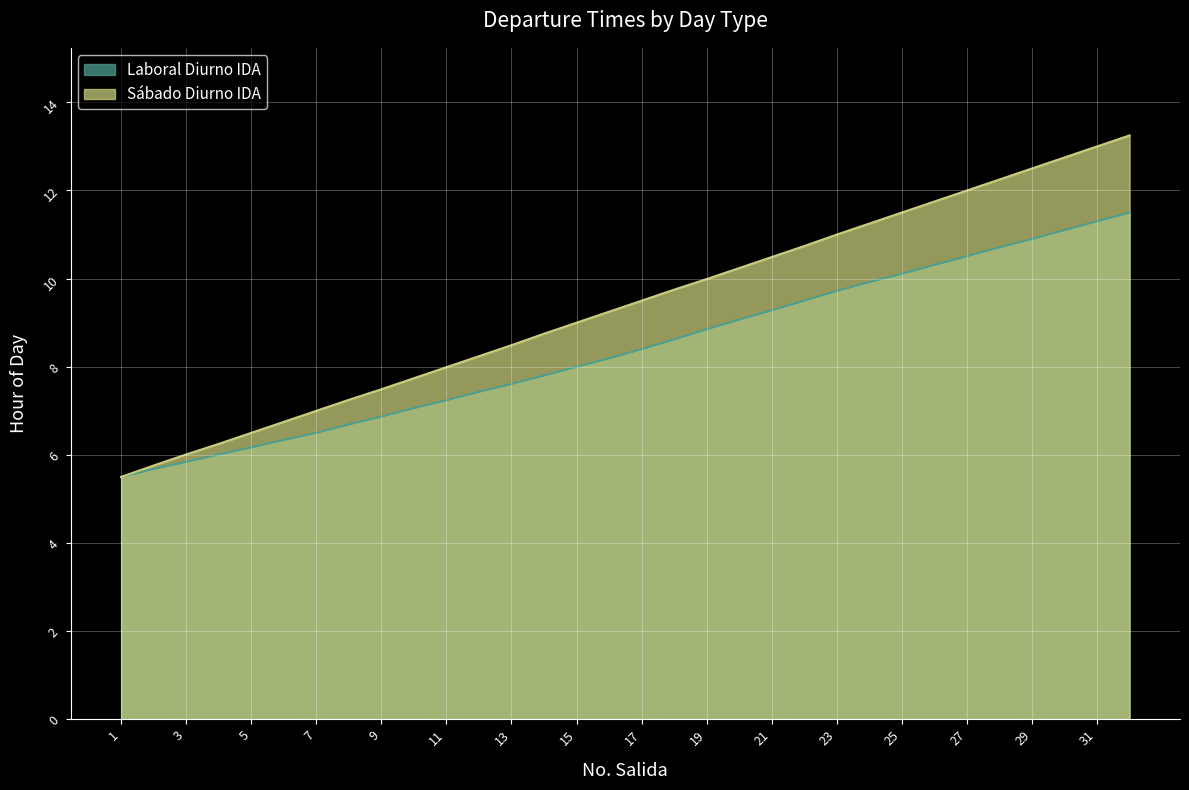

Between 1 and 18, which series saw the biggest shift?

Sabado Diurno IDA